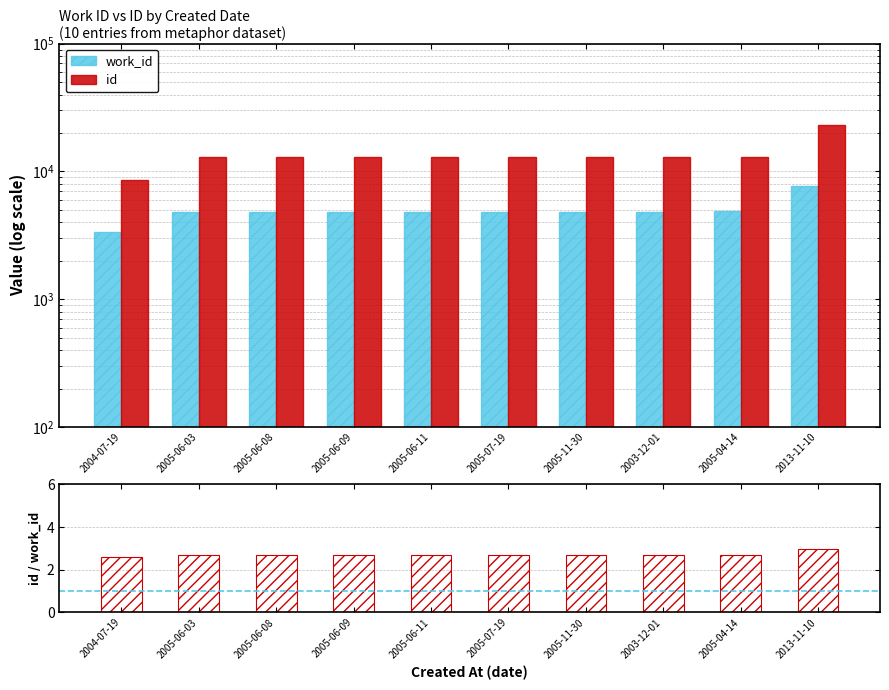

What is the total value across all series at 2005-11-30?

17779.7